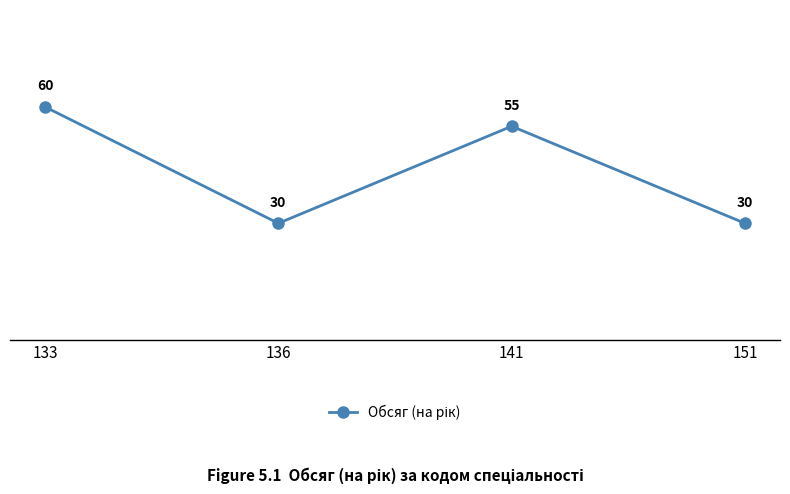

Reading left to right, extract all data points from this chart.

60	30	55	30